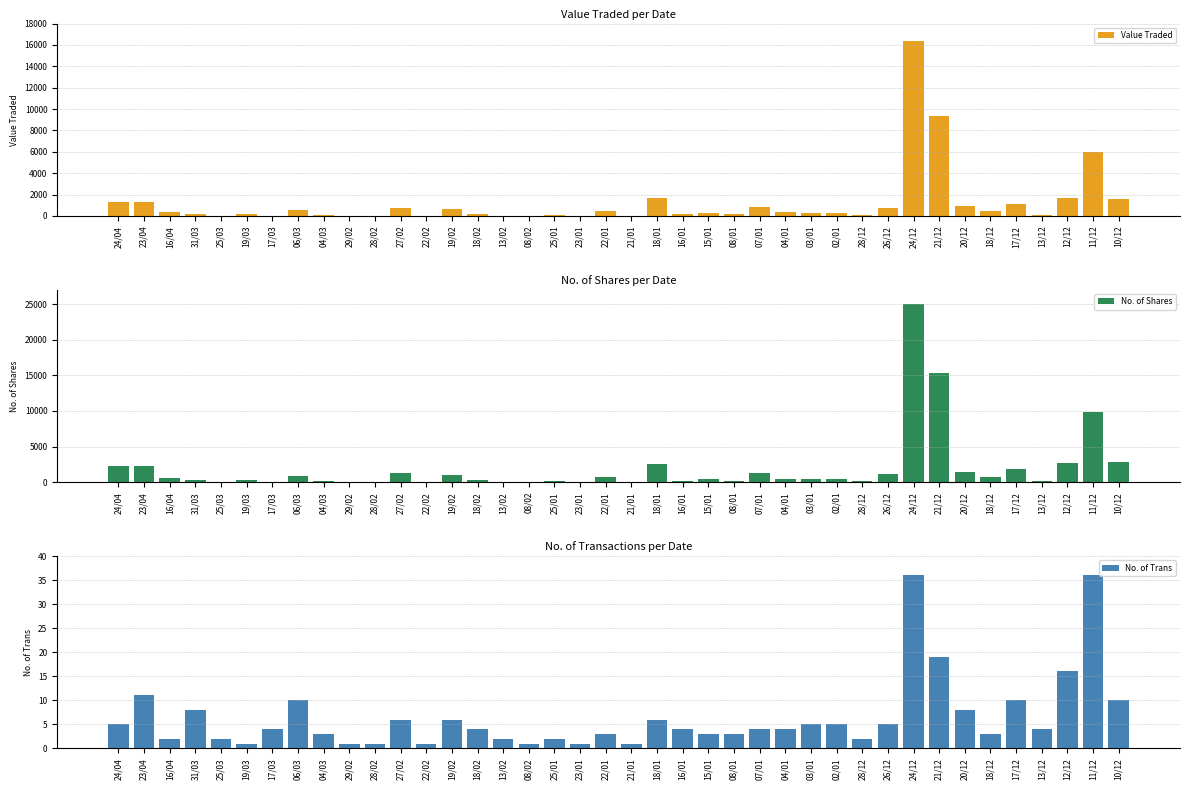

Which category has the highest value in the Value Traded series?

24/12